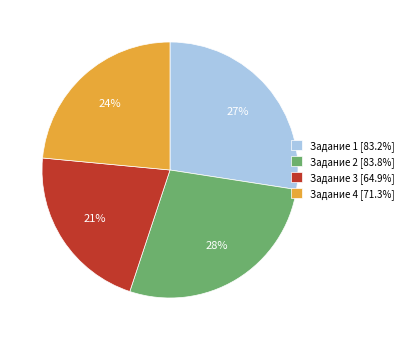

Does Задание 4 [71.3%] represent more than half of the total?

No